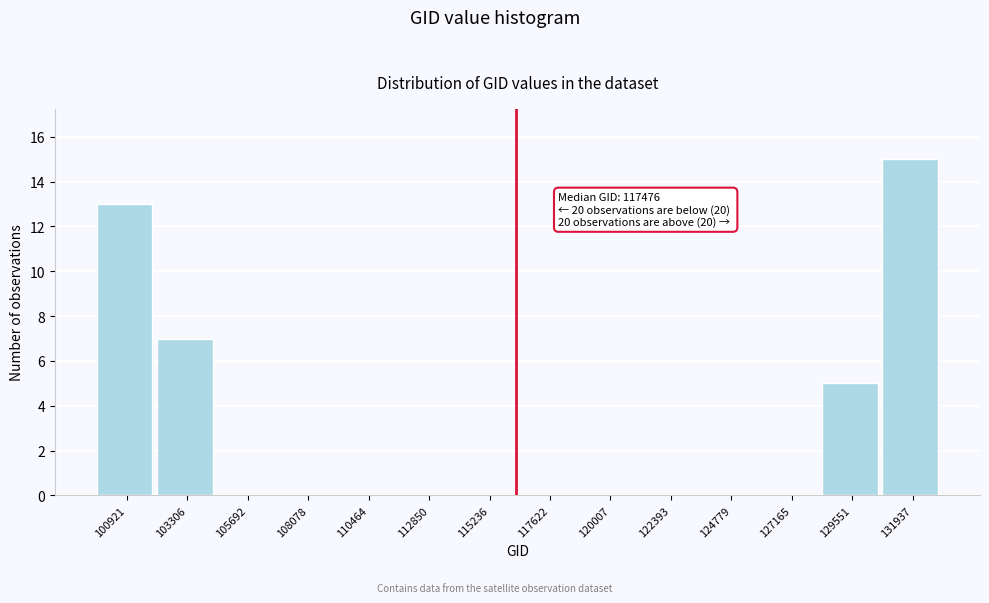

Reading left to right, extract all data points from this chart.

100921=13	103306=7	105692=0	108078=0	110464=0	112850=0	115236=0	117622=0	120007=0	122393=0	124779=0	127165=0	129551=5	131937=15